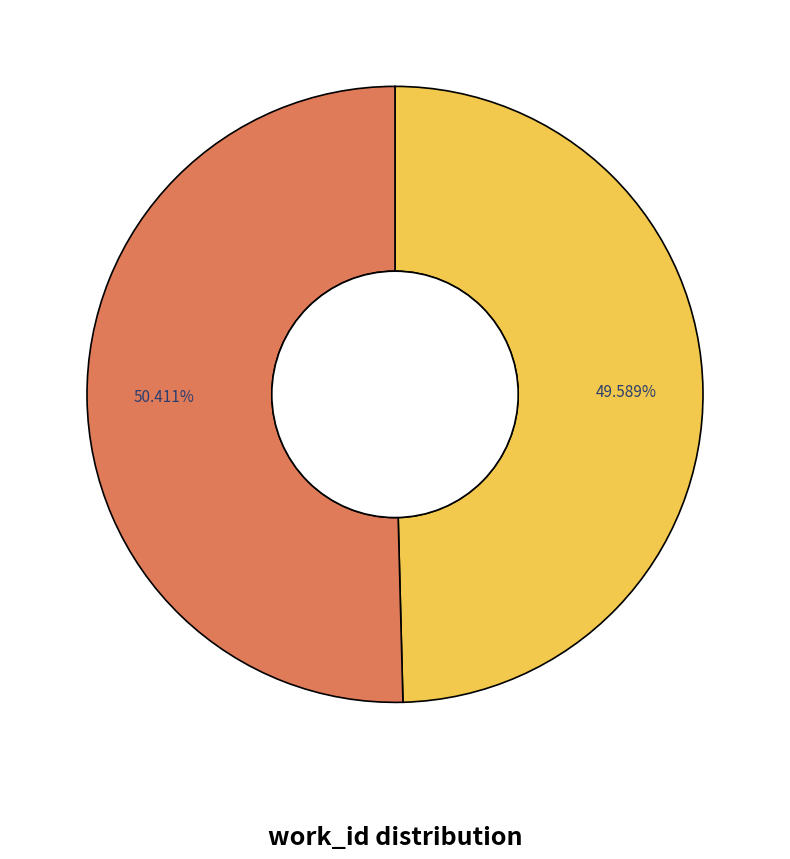

Is there a majority slice in this chart?

Yes